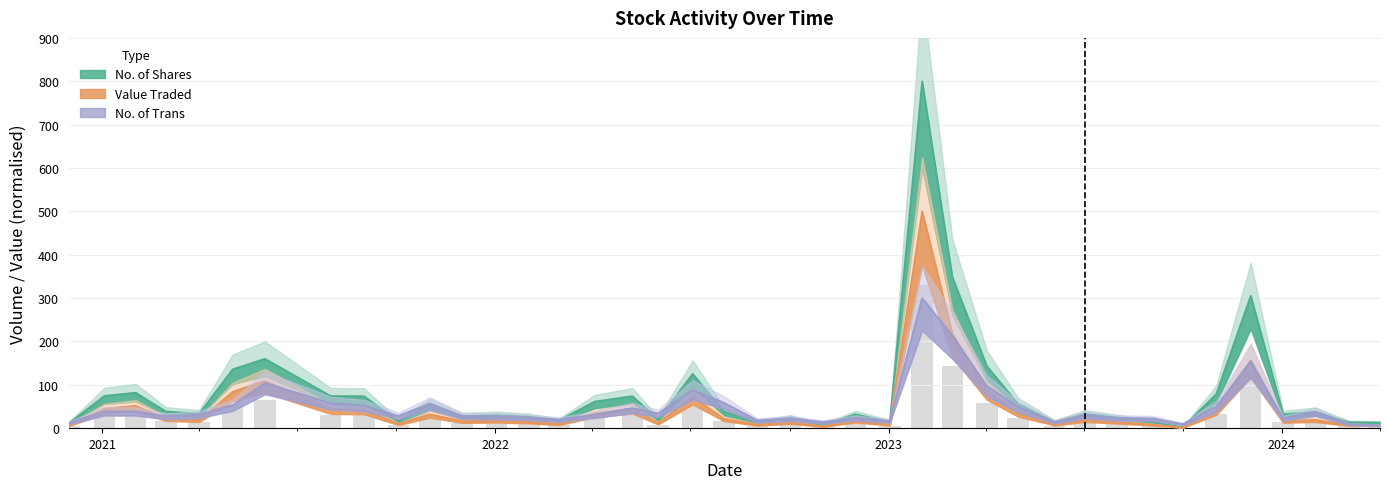

What are all the series names shown in the legend?

No. of Shares, Value Traded, No. of Trans